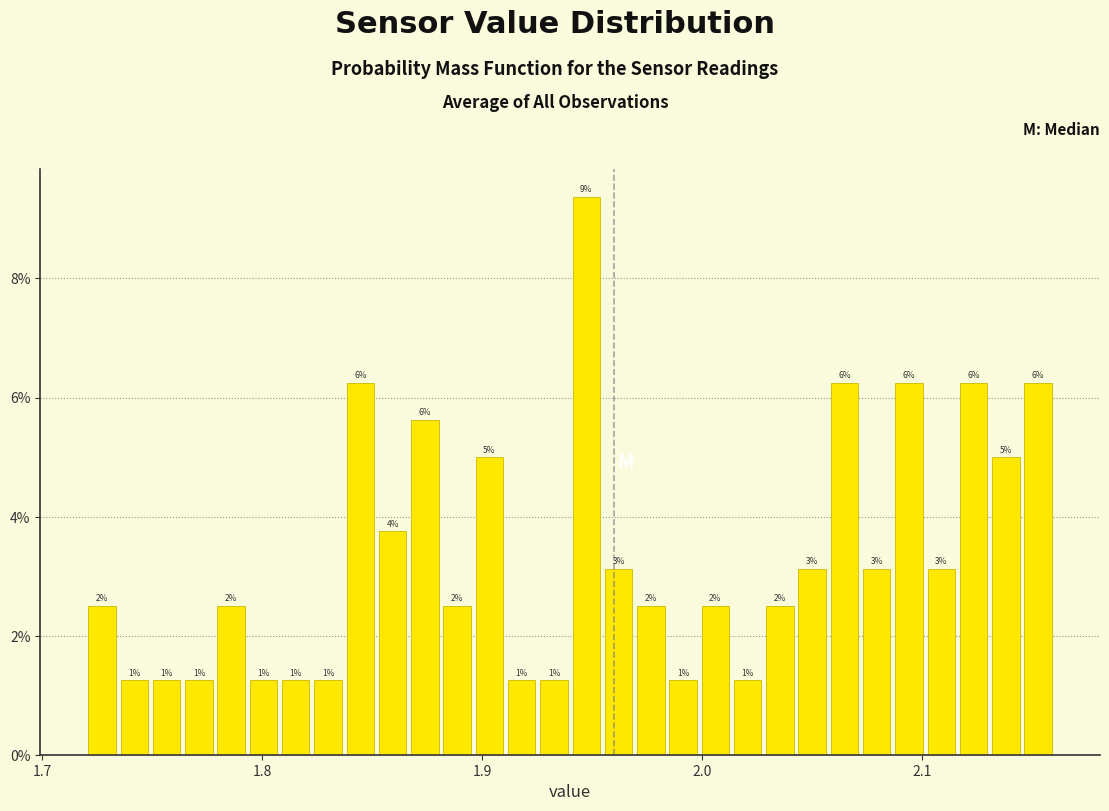

Read against the x-axis, roughly where is the centre of the tallest bar?

1.95